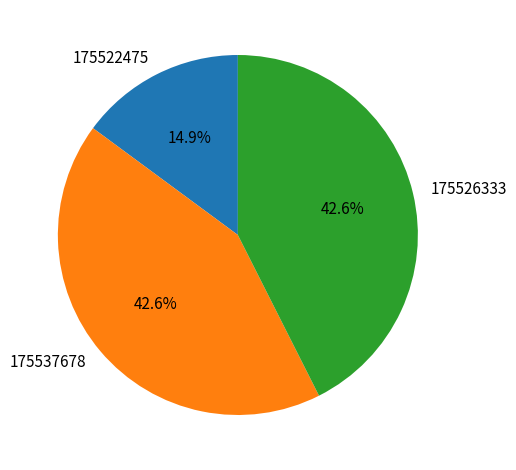

Which category has the smallest portion of the pie?

175522475